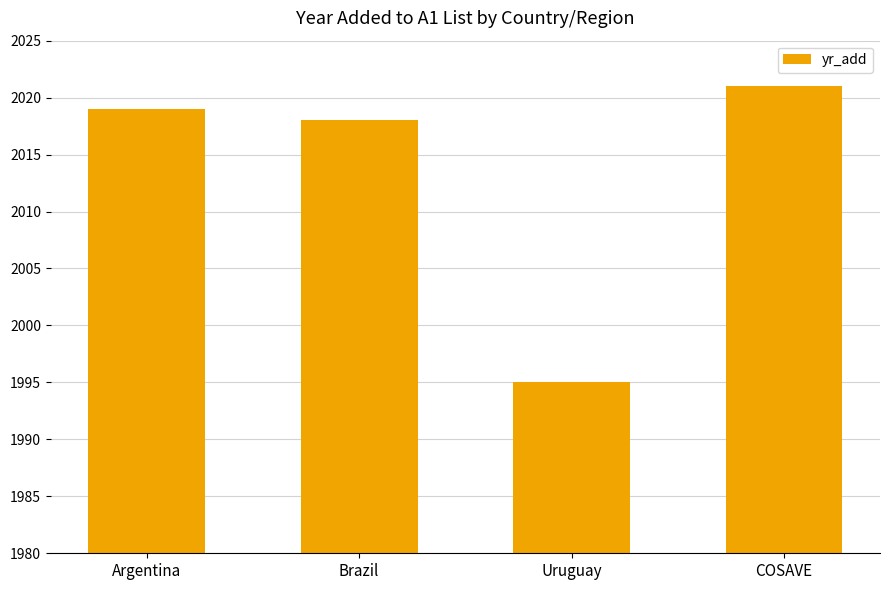

Between Argentina and Uruguay, which is larger?

Argentina